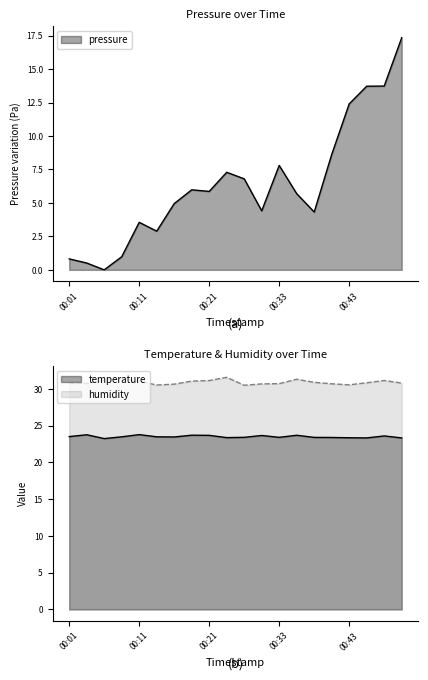

What is the minimum value for temperature?

23.2